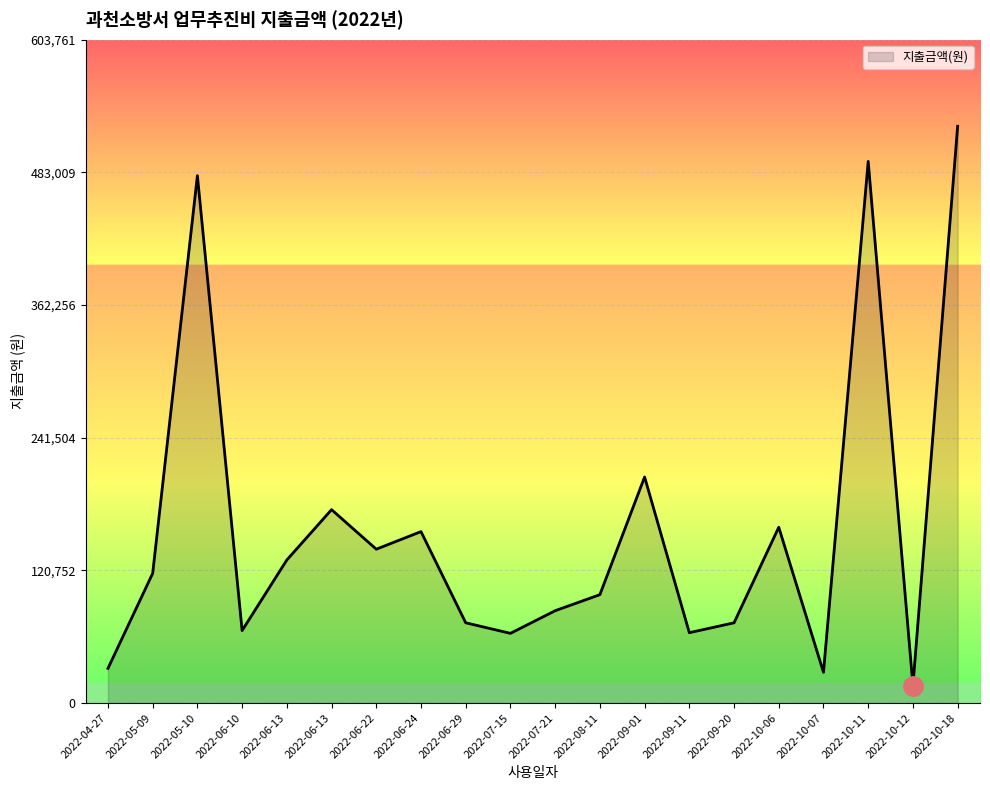

Reading left to right, transcribe all the data shown in this chart.

31500	118000	480000	65940	130200	176000	140000	156000	73000	63400	84000	98600	205700	64000	73000	160000	27900	493000	15700	525010